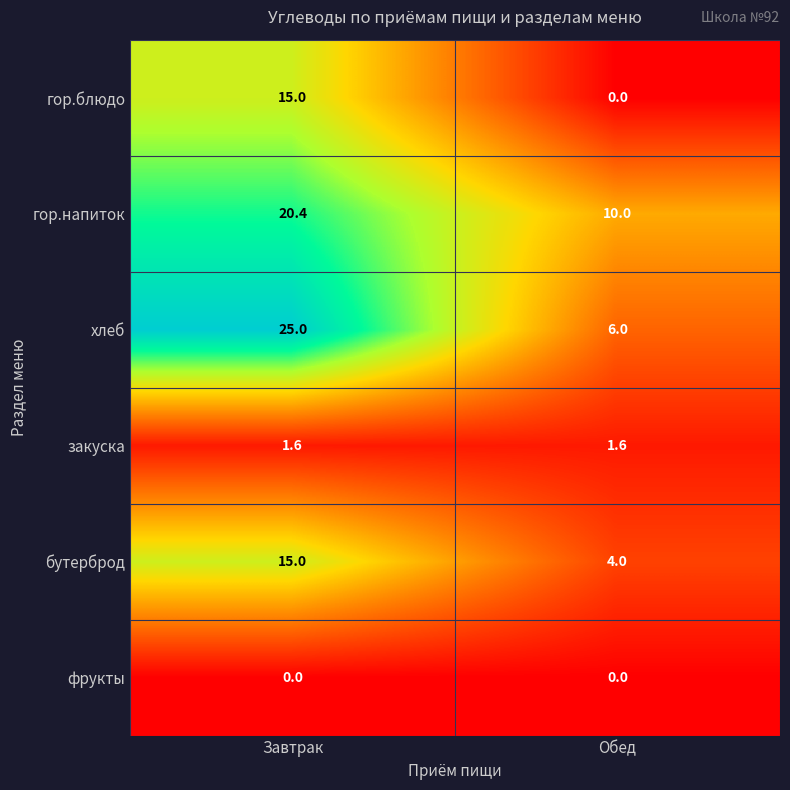

Which category has the highest value across all series?

Завтрак